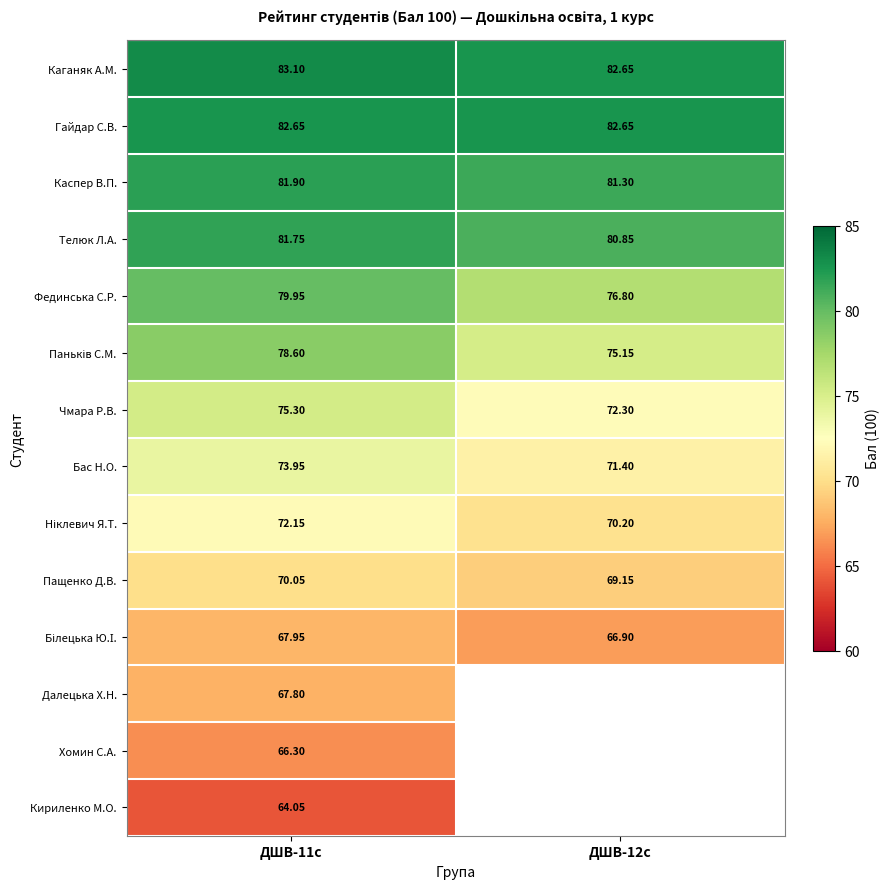

How many distinct data groups are displayed?

14